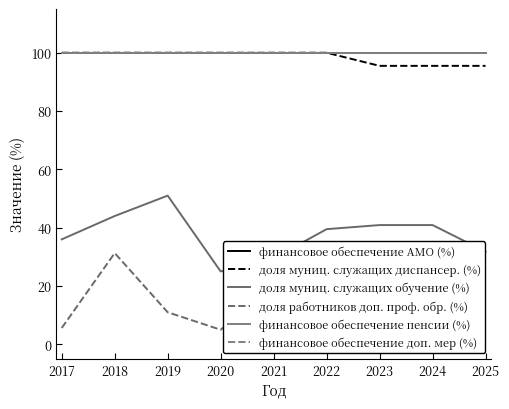

Is this an area chart (filled region under the line)?

No